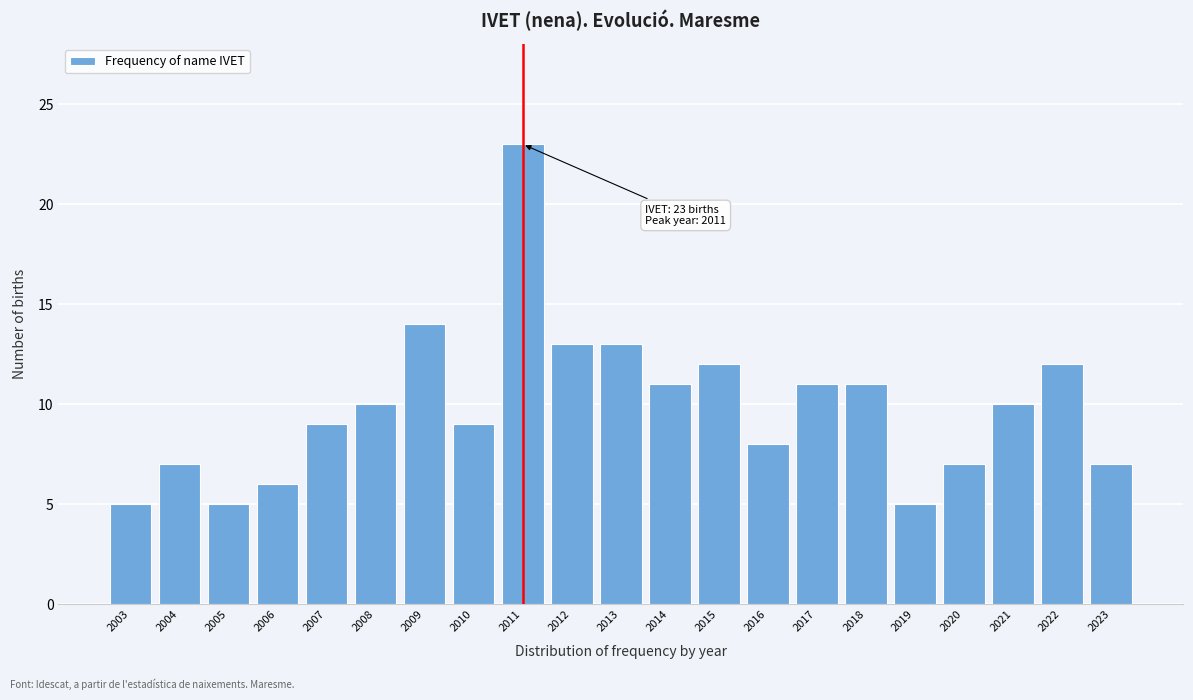

Reading left to right, extract all data points from this chart.

2003=5	2004=7	2005=5	2006=6	2007=9	2008=10	2009=14	2010=9	2011=23	2012=13	2013=13	2014=11	2015=12	2016=8	2017=11	2018=11	2019=5	2020=7	2021=10	2022=12	2023=7